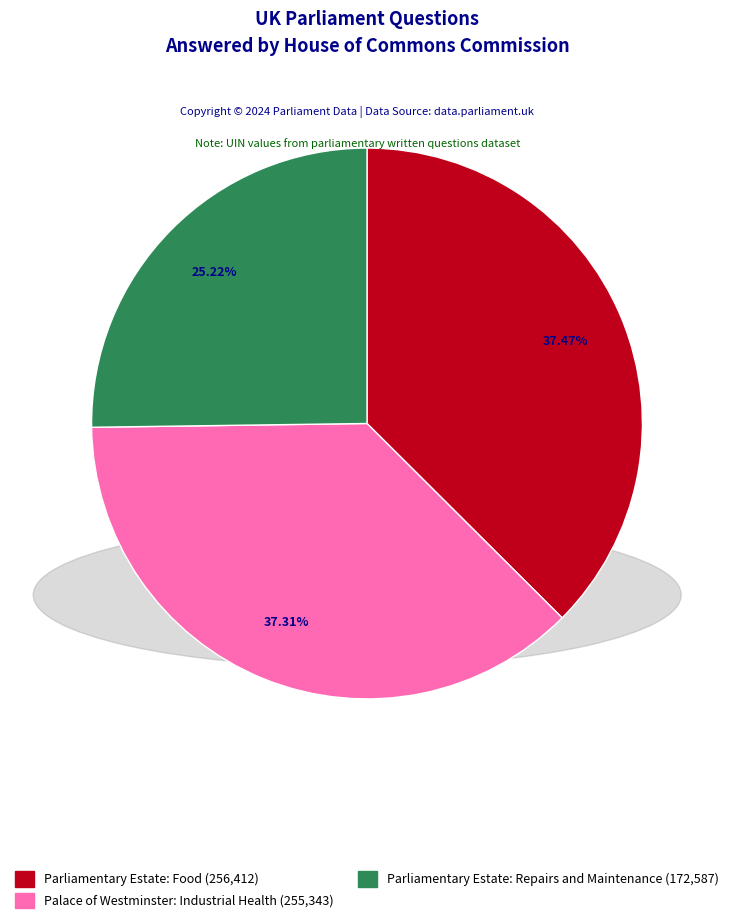

The Parliamentary Estate: Food slice represents 37% of the pie. True or false?

True